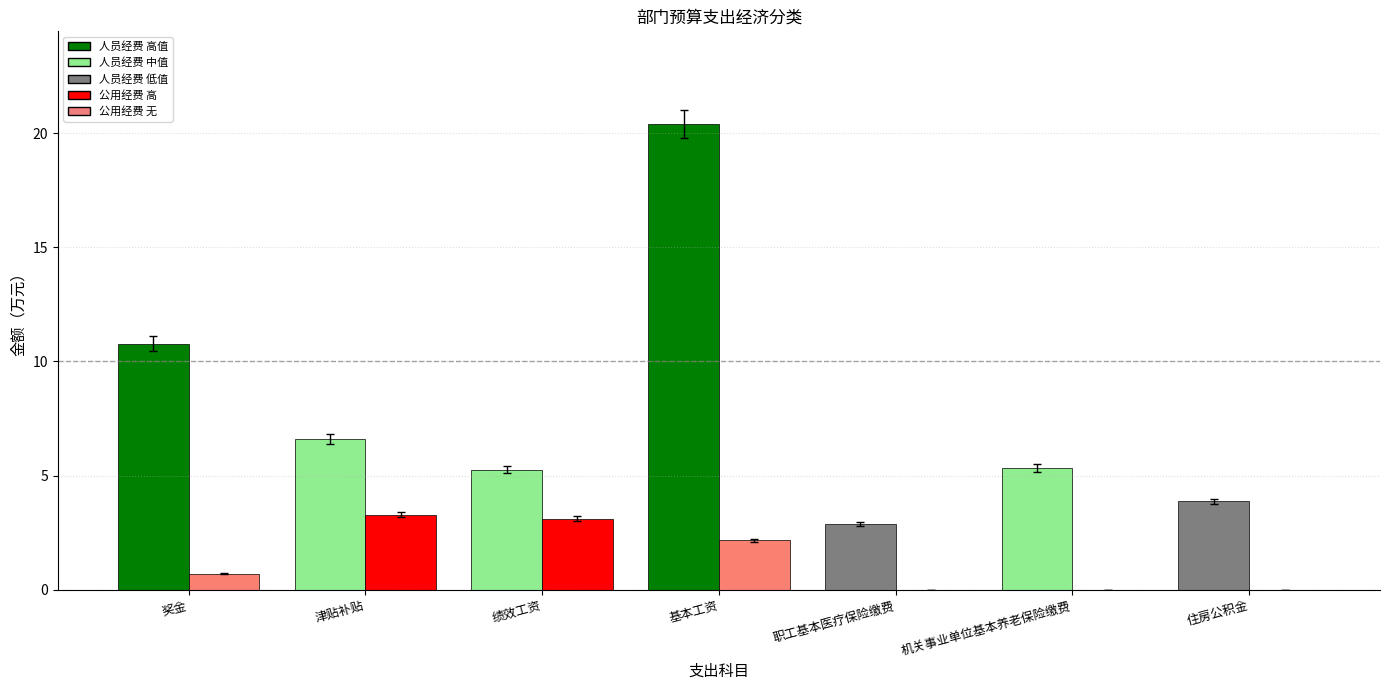

At which category is the sum across all series the highest?

基本工资